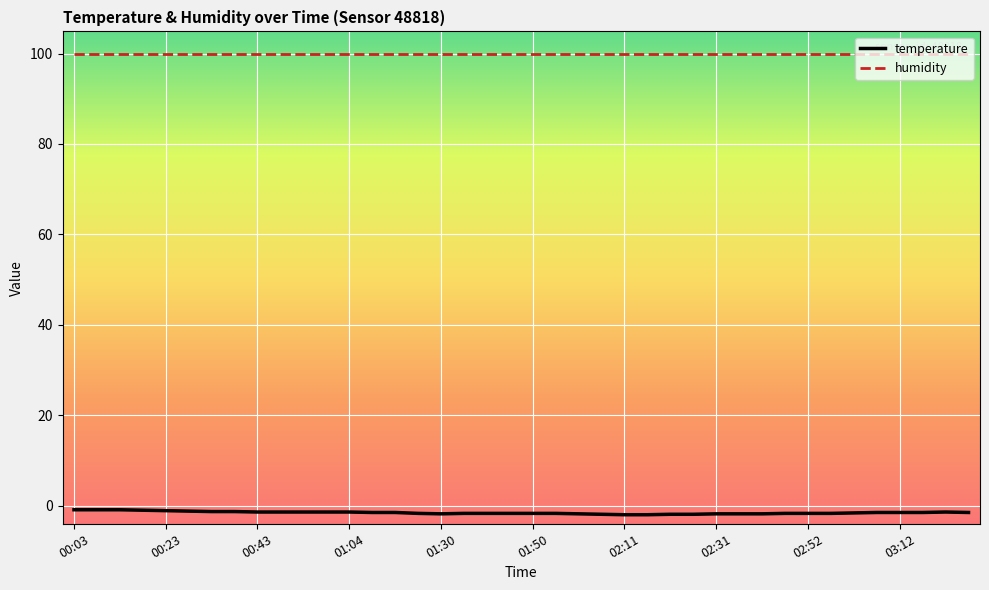

True or false: humidity and temperature intersect in this chart.

False